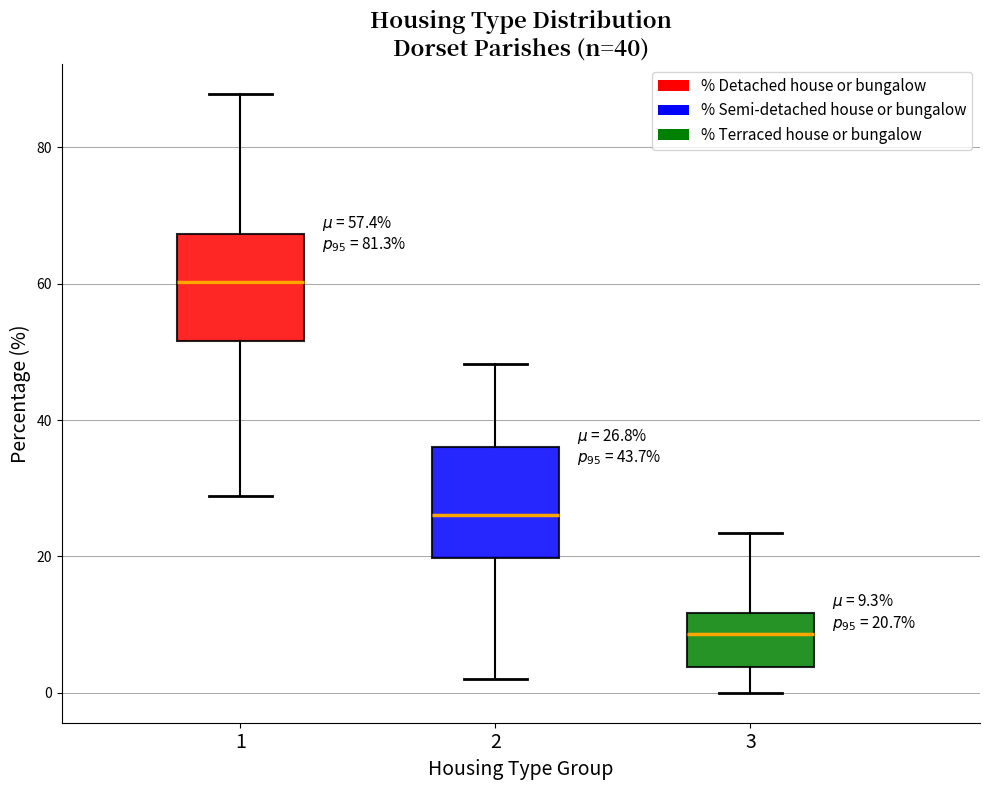

Which box's median line is the highest?

1